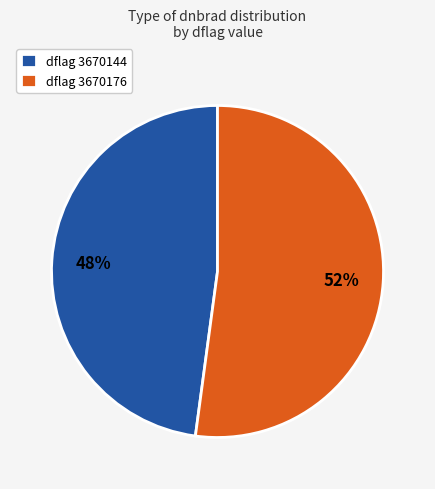

Is there any slice that represents more than half of the pie?

Yes